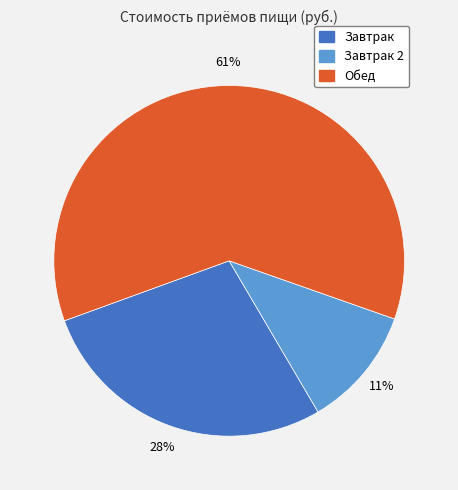

Is there a majority slice in this chart?

Yes